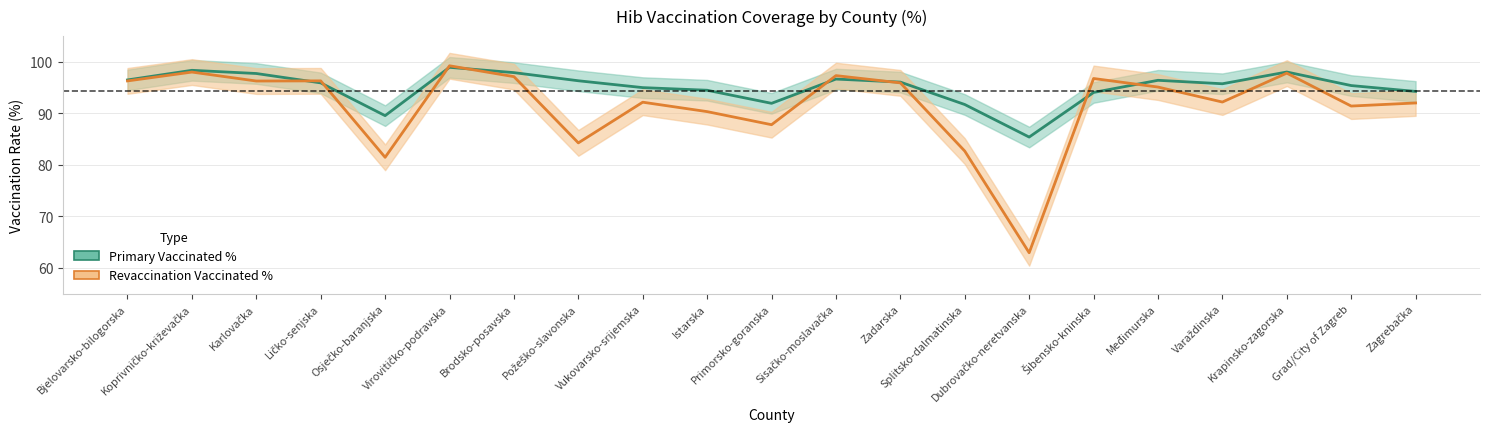

Reading left to right, extract all data points from this chart.

Primary Vaccinated %: Bjelovarsko-bilogorska=96.5	Koprivničko-križevačka=98.4	Karlovačka=97.7	Ličko-senjska=95.9	Osječko-baranjska=89.6	Virovitičko-podravska=98.9	Brodsko-posavska=97.9	Požeško-slavonska=96.3	Vukovarsko-srijemska=95.0	Istarska=94.5	Primorsko-goranska=92.0	Sisačko-moslavačka=96.7	Zadarska=96.1	Splitsko-dalmatinska=91.7	Dubrovačko-neretvanska=85.4	Šibensko-kninska=94.1	Međimurska=96.4	Varaždinska=95.8	Krapinsko-zagorska=98.0	Grad/City of Zagreb=95.4	Zagrebačka=94.3
Revaccination Vaccinated %: Bjelovarsko-bilogorska=96.3	Koprivničko-križevačka=98.0	Karlovačka=96.3	Ličko-senjska=96.3	Osječko-baranjska=81.5	Virovitičko-podravska=99.2	Brodsko-posavska=97.1	Požeško-slavonska=84.3	Vukovarsko-srijemska=92.2	Istarska=90.3	Primorsko-goranska=87.8	Sisačko-moslavačka=97.3	Zadarska=95.9	Splitsko-dalmatinska=82.7	Dubrovačko-neretvanska=62.9	Šibensko-kninska=96.8	Međimurska=95.1	Varaždinska=92.2	Krapinsko-zagorska=97.8	Grad/City of Zagreb=91.4	Zagrebačka=92.0